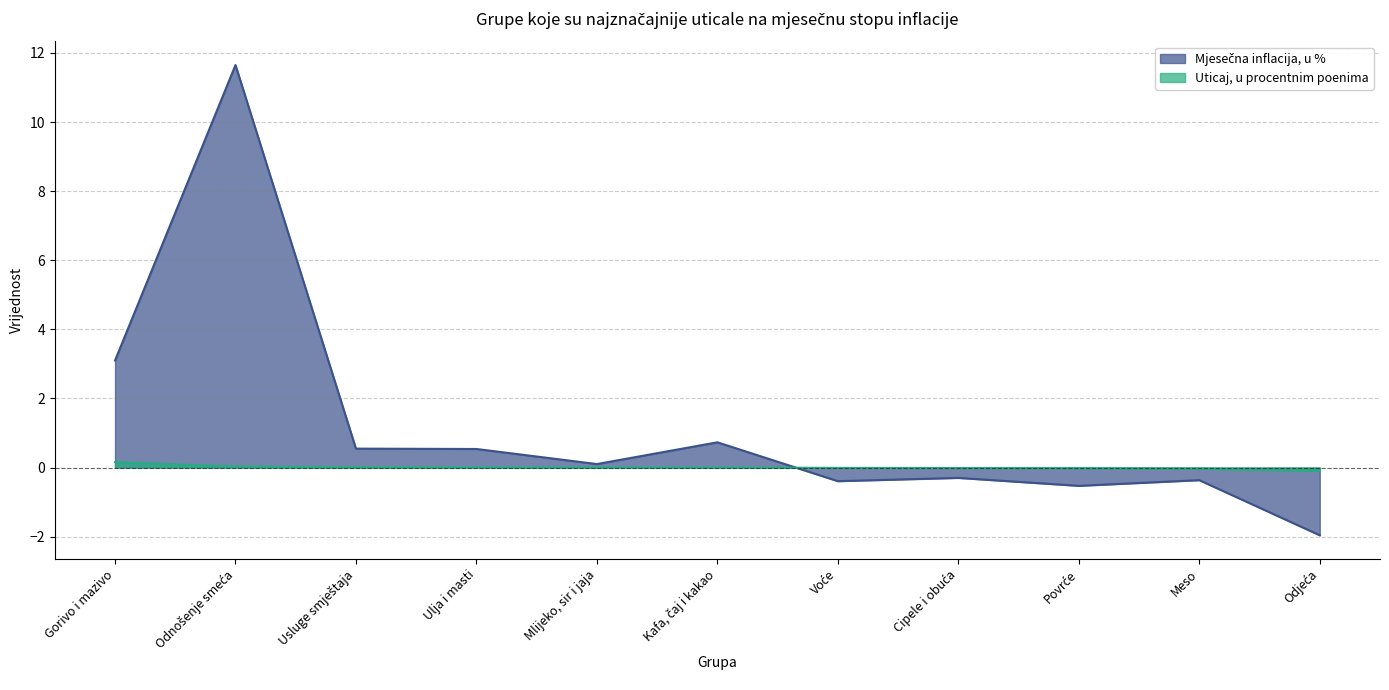

How many lines are shown in the chart?

2